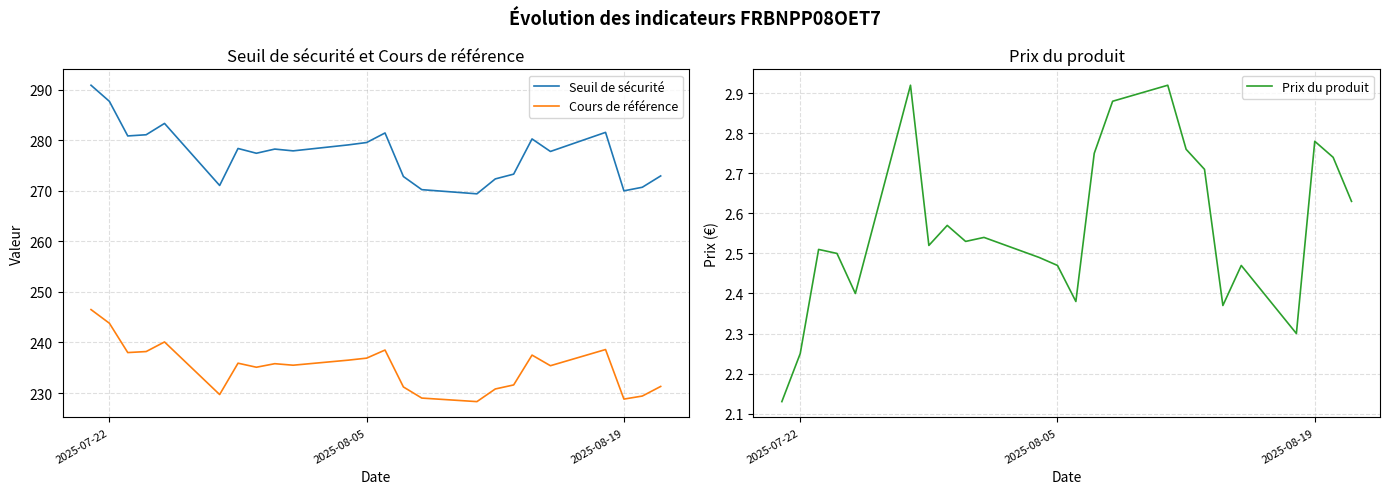

Which series has the largest total across all categories?

Seuil de sécurité